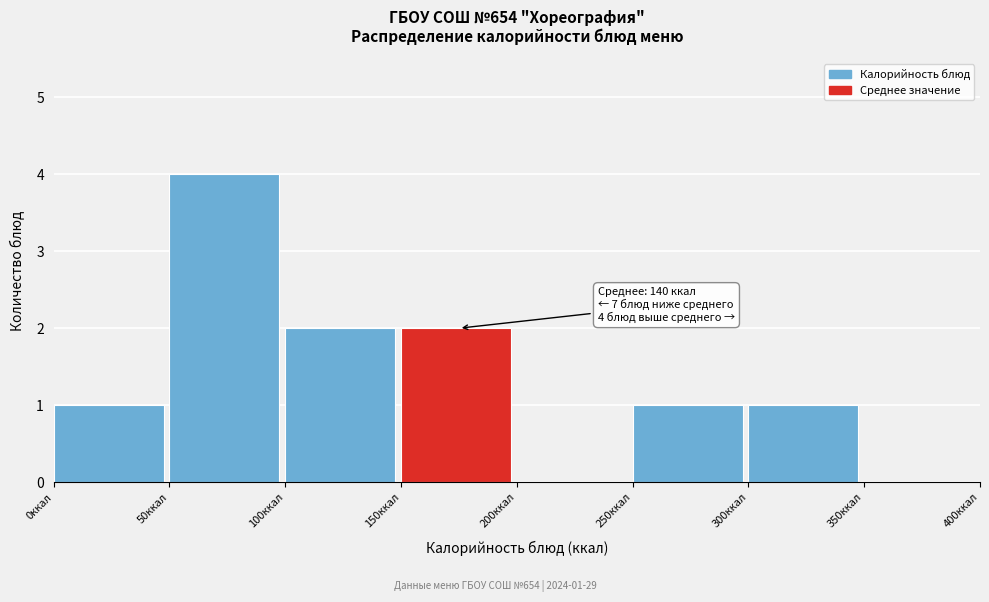

Which range on the x-axis has the tallest bar?

50 to 100